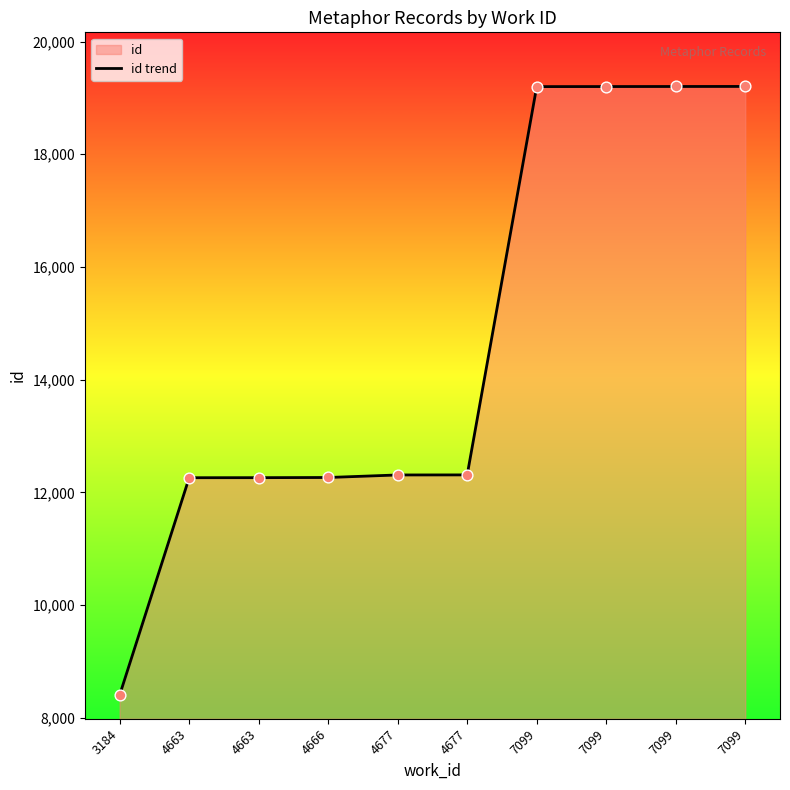

What is the change in value from 4663 to 4666?

+3